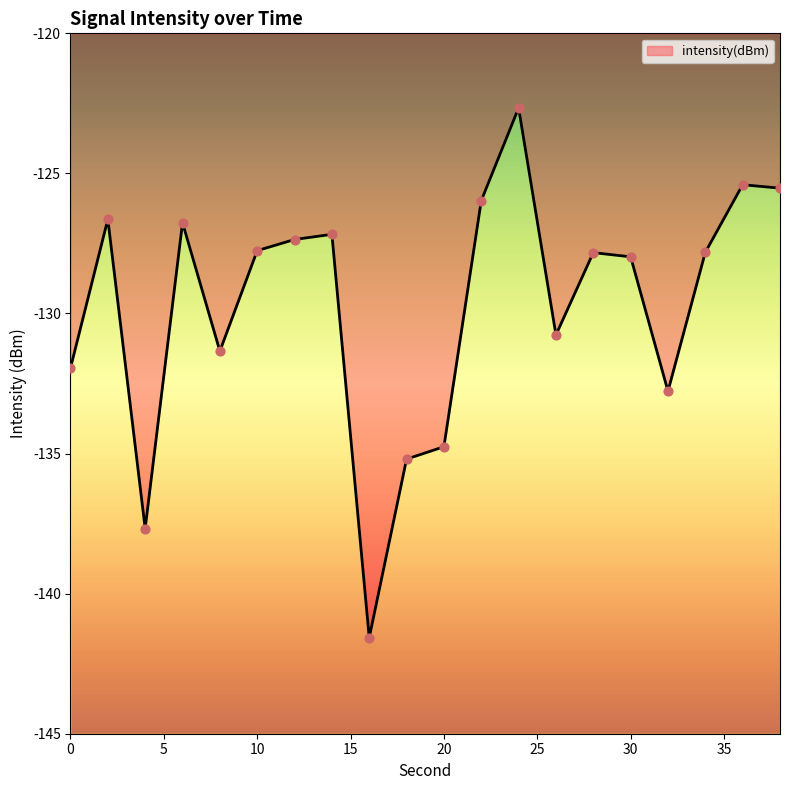

What is the change in value from 10 to 34?

-0.1